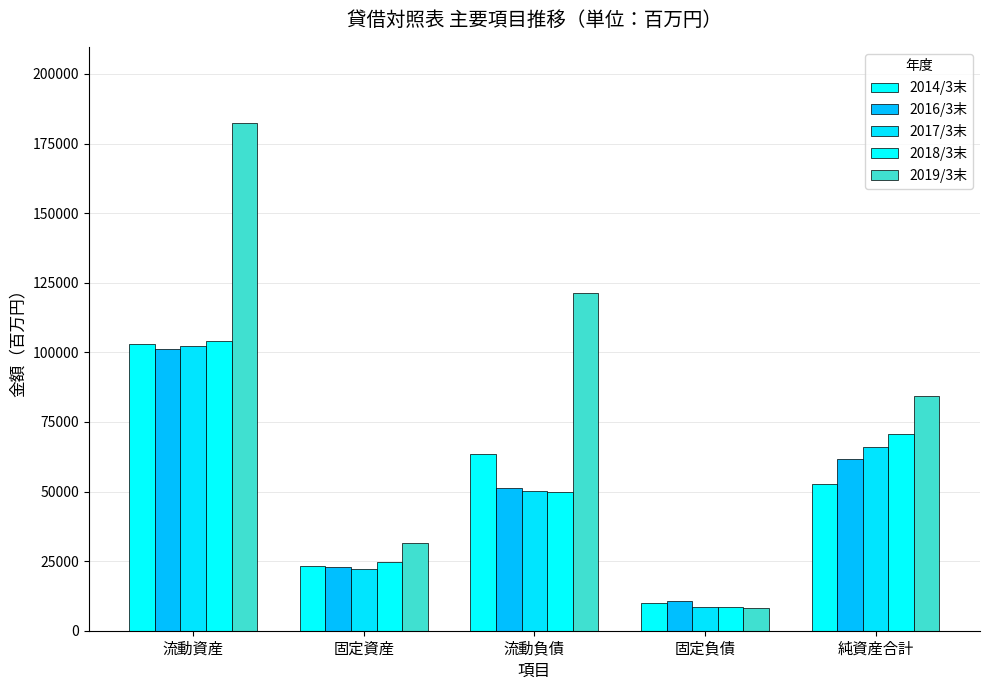

What is the value of the 2017/3末 bar at the 4th from the left?

8468